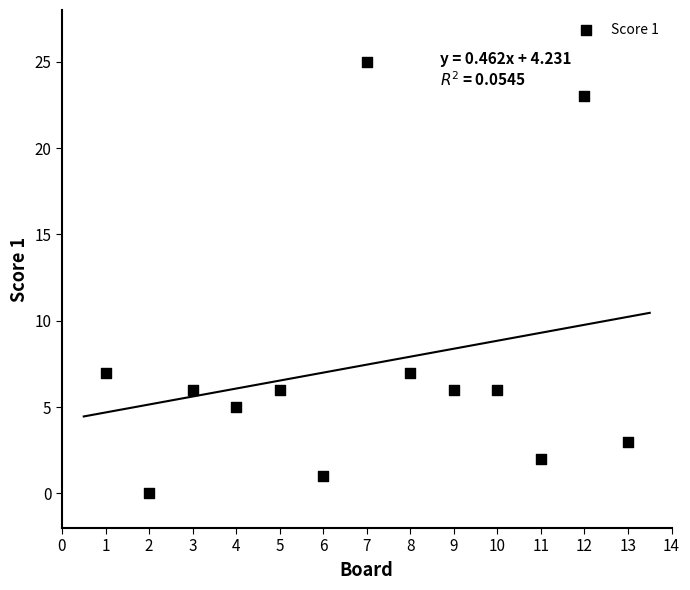

What is the range of X values (max minus min)?

12